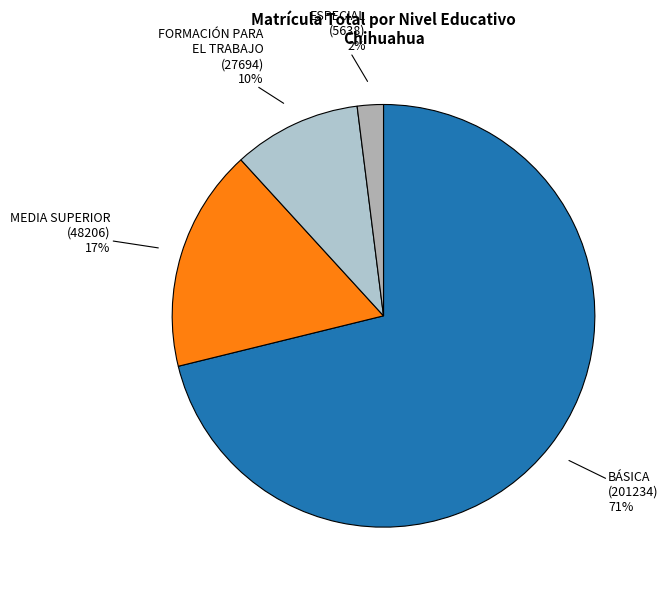

Which slice represents more than half of the pie?

BÁSICA